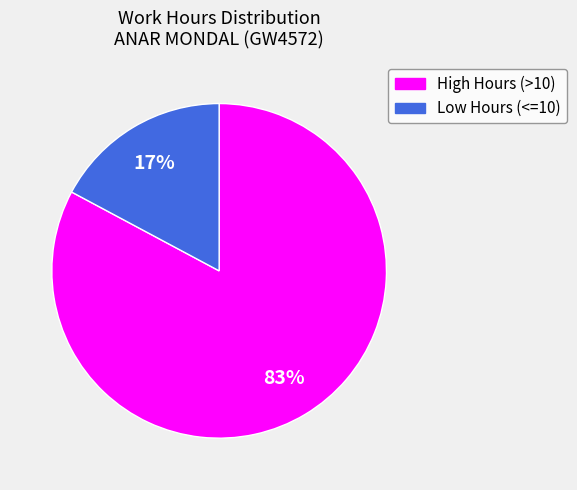

Does any single category account for the majority?

Yes